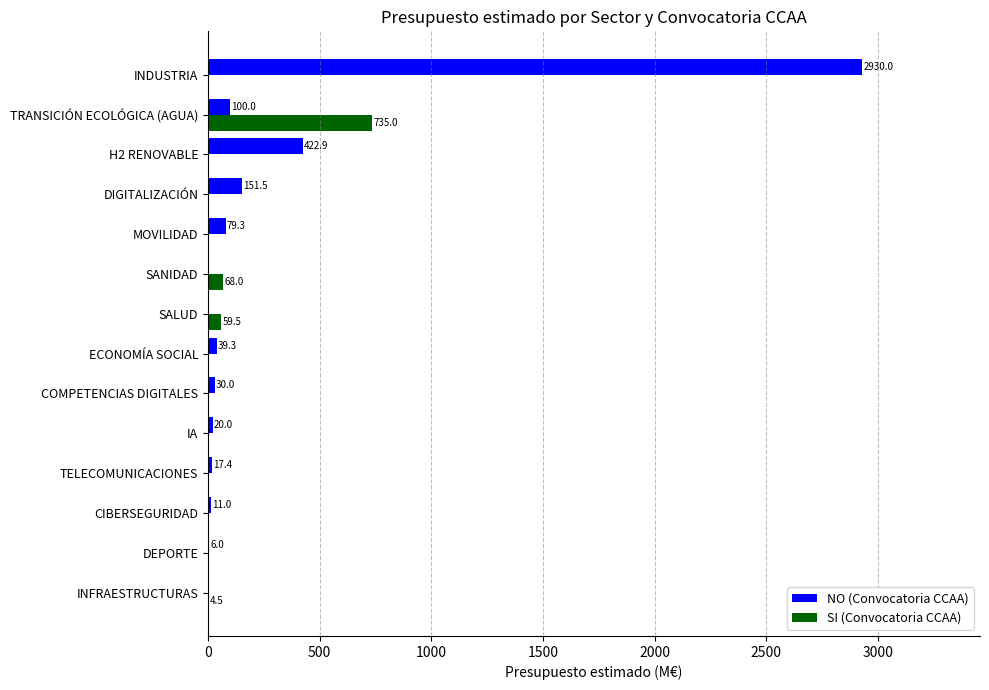

What is the sum of the NO (Convocatoria CCAA) values at IA and SALUD?

20.0